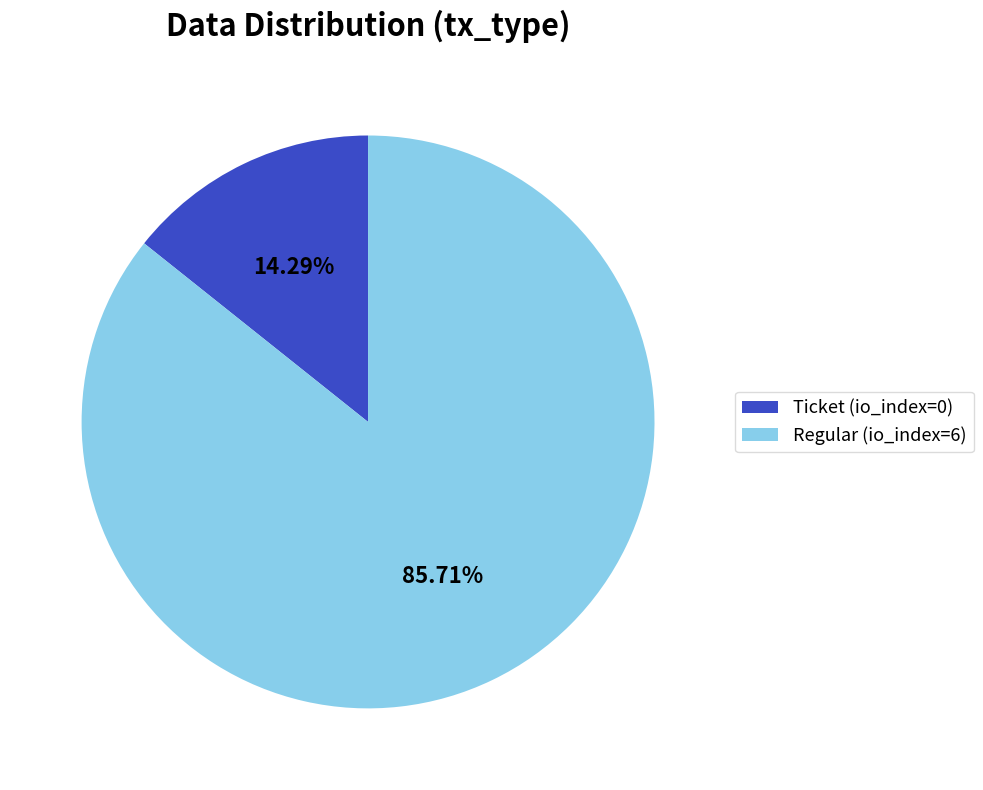

Count the number of slices in the pie.

2